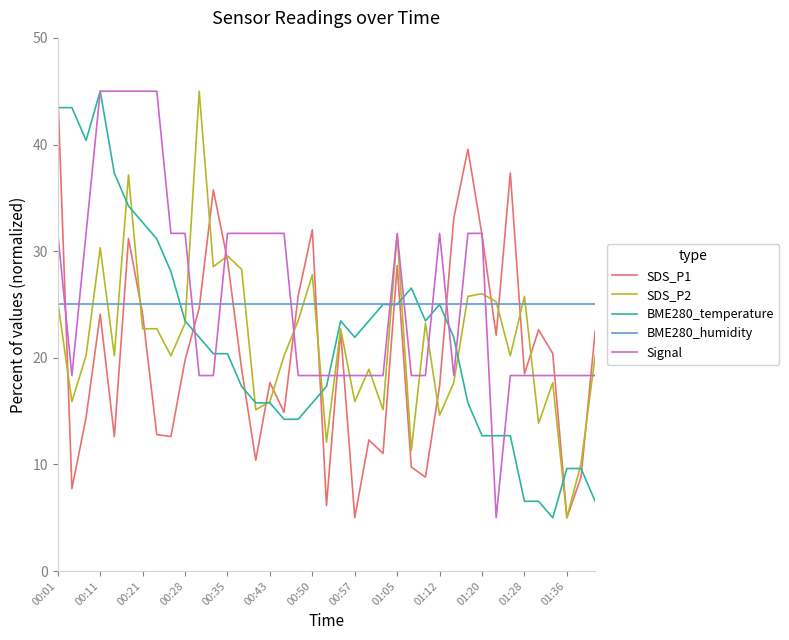

Which series has the largest total across all categories?

Signal